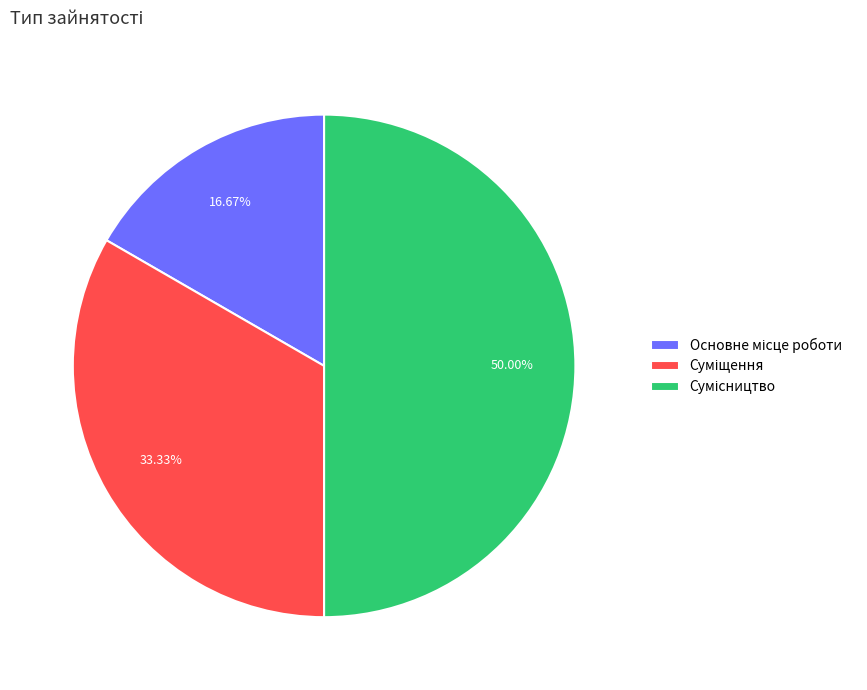

Which category has the smallest portion of the pie?

Основне місце роботи